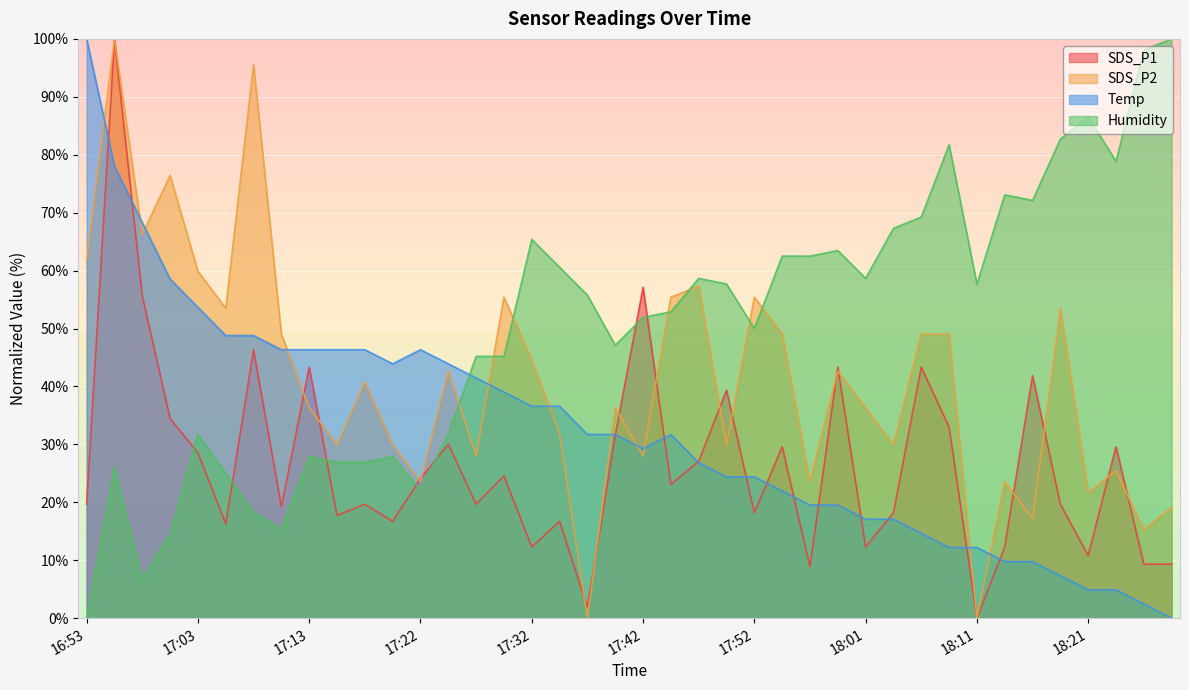

What position from the left is 18:13?

34